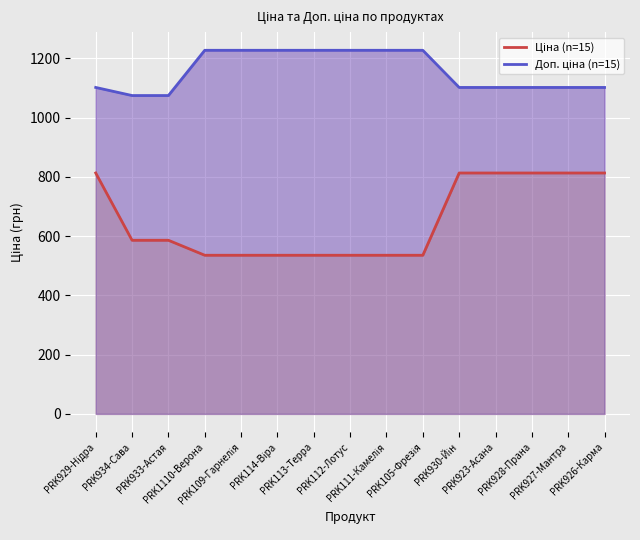

What is the difference between the Доп. ціна (n=15) values at PRK933-Астая and PRK928-Прана?

27.3